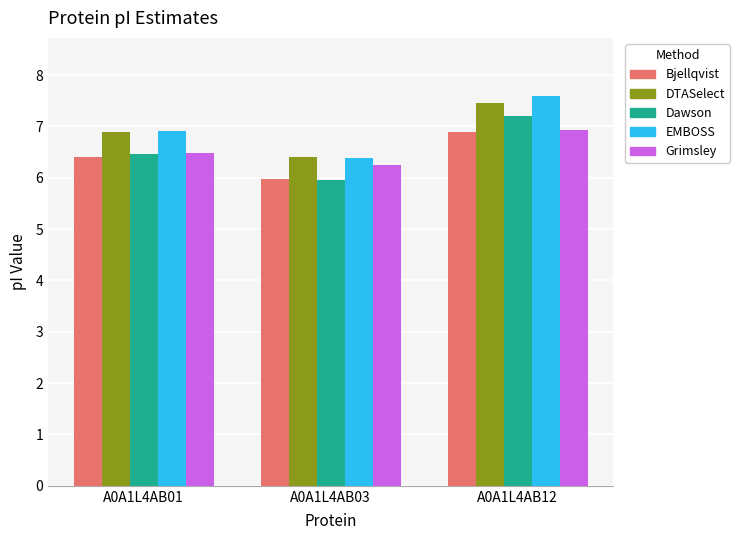

What is the difference between the highest and lowest values at A0A1L4AB03?

0.4